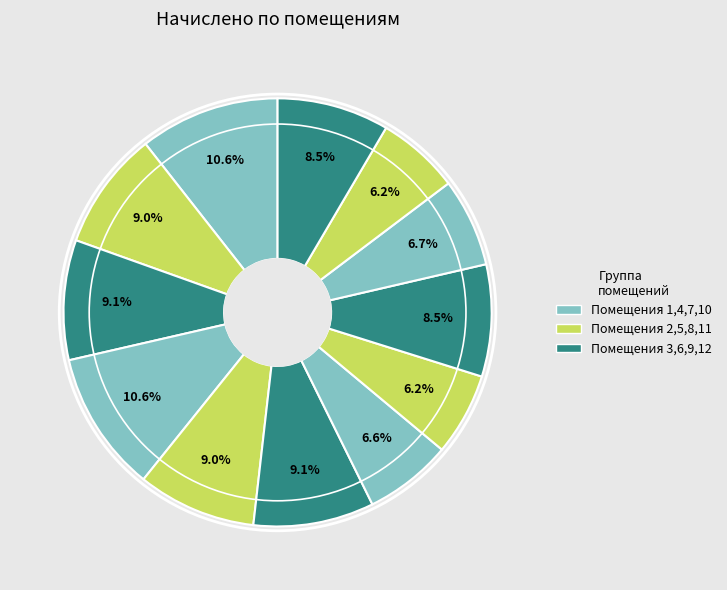

How many slices are in this pie chart?

12